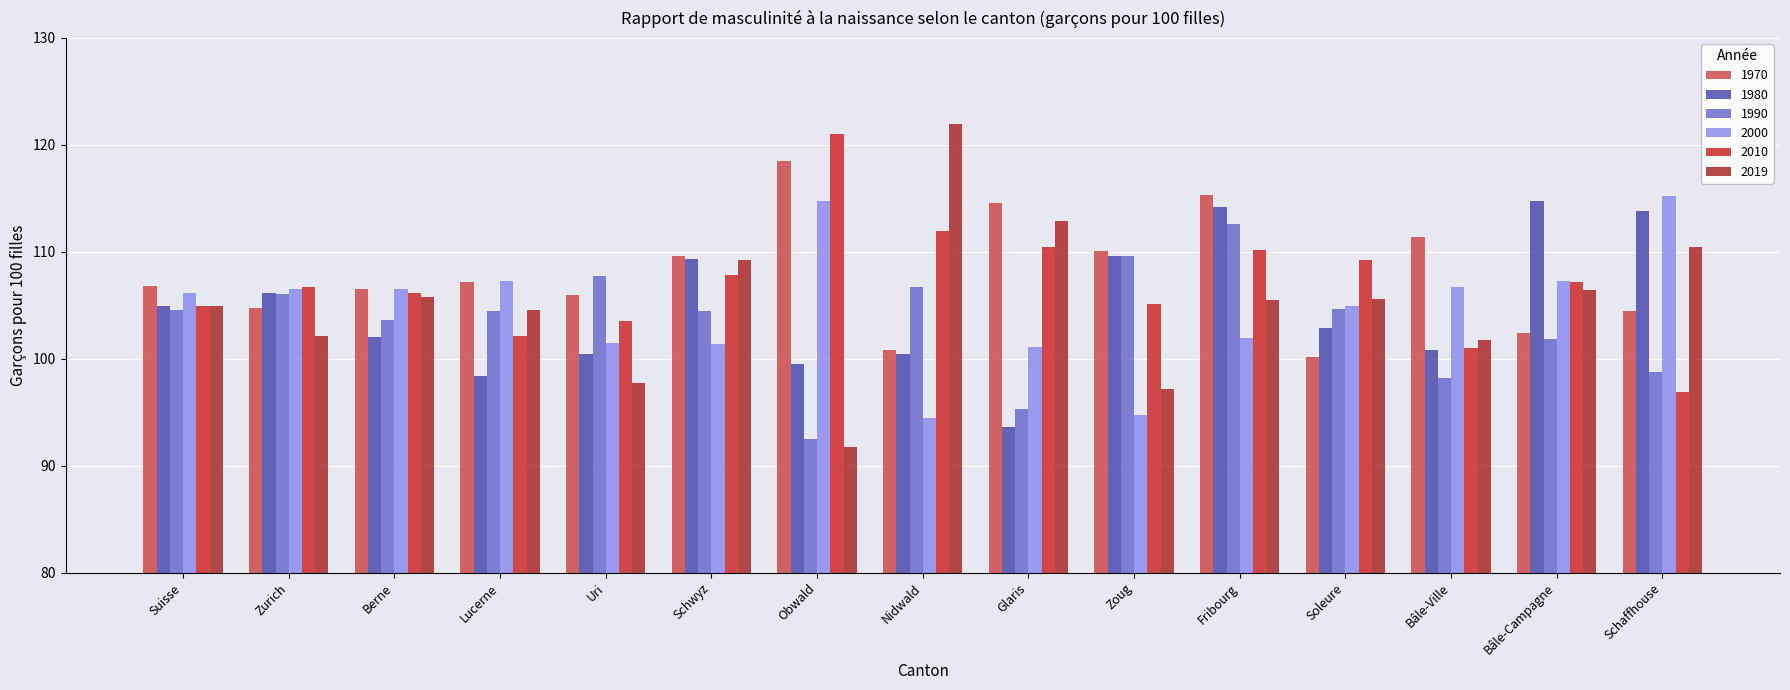

Reading left to right, extract all data points from this chart.

1970: Suisse=106.8	Zurich=104.8	Berne=106.5	Lucerne=107.2	Uri=105.9	Schwyz=109.6	Obwald=118.5	Nidwald=100.8	Glaris=114.6	Zoug=110.1	Fribourg=115.3	Soleure=100.2	Bâle-Ville=111.4	Bâle-Campagne=102.4	Schaffhouse=104.5
1980: Suisse=104.9	Zurich=106.1	Berne=102.0	Lucerne=98.4	Uri=100.4	Schwyz=109.3	Obwald=99.5	Nidwald=100.5	Glaris=93.7	Zoug=109.6	Fribourg=114.2	Soleure=102.9	Bâle-Ville=100.8	Bâle-Campagne=114.7	Schaffhouse=113.8
1990: Suisse=104.6	Zurich=106.1	Berne=103.6	Lucerne=104.4	Uri=107.7	Schwyz=104.5	Obwald=92.5	Nidwald=106.7	Glaris=95.3	Zoug=109.6	Fribourg=112.6	Soleure=104.7	Bâle-Ville=98.2	Bâle-Campagne=101.9	Schaffhouse=98.8
2000: Suisse=106.2	Zurich=106.5	Berne=106.6	Lucerne=107.2	Uri=101.5	Schwyz=101.4	Obwald=114.8	Nidwald=94.4	Glaris=101.1	Zoug=94.7	Fribourg=101.9	Soleure=104.9	Bâle-Ville=106.7	Bâle-Campagne=107.3	Schaffhouse=115.2
2010: Suisse=104.9	Zurich=106.7	Berne=106.1	Lucerne=102.2	Uri=103.5	Schwyz=107.8	Obwald=121.0	Nidwald=111.9	Glaris=110.5	Zoug=105.1	Fribourg=110.1	Soleure=109.2	Bâle-Ville=101.0	Bâle-Campagne=107.2	Schaffhouse=96.9
2019: Suisse=104.9	Zurich=102.2	Berne=105.7	Lucerne=104.6	Uri=97.7	Schwyz=109.3	Obwald=91.7	Nidwald=122.0	Glaris=112.9	Zoug=97.2	Fribourg=105.5	Soleure=105.6	Bâle-Ville=101.8	Bâle-Campagne=106.4	Schaffhouse=110.5